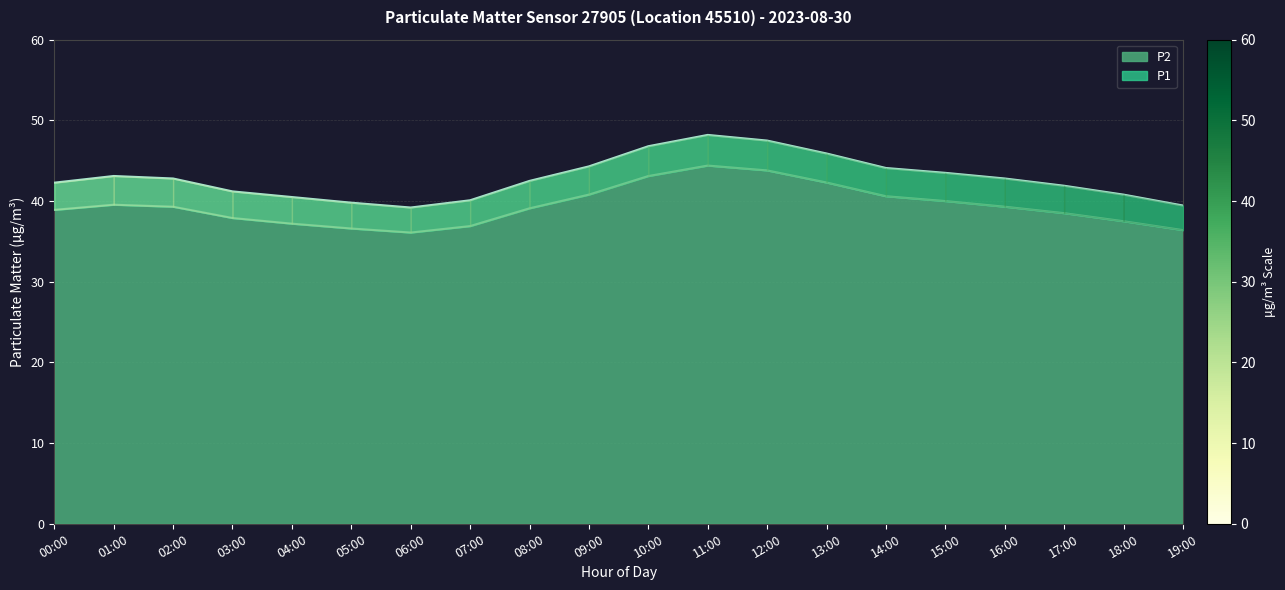

What is the label of the 20th point from the left?

19:00